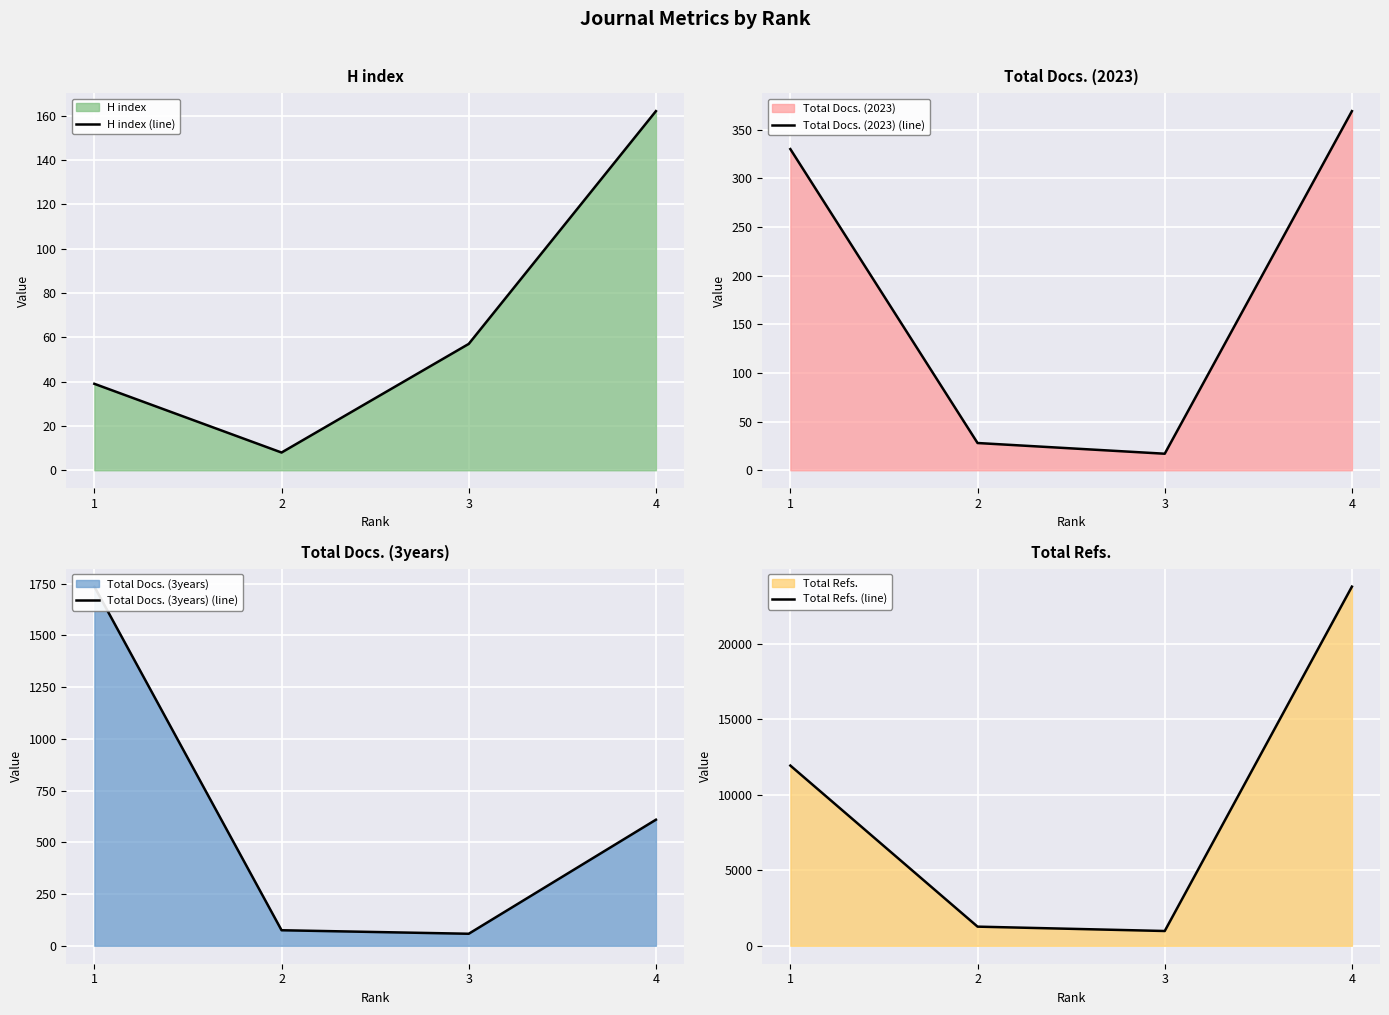

What is the highest value of the H index (line) series?

162